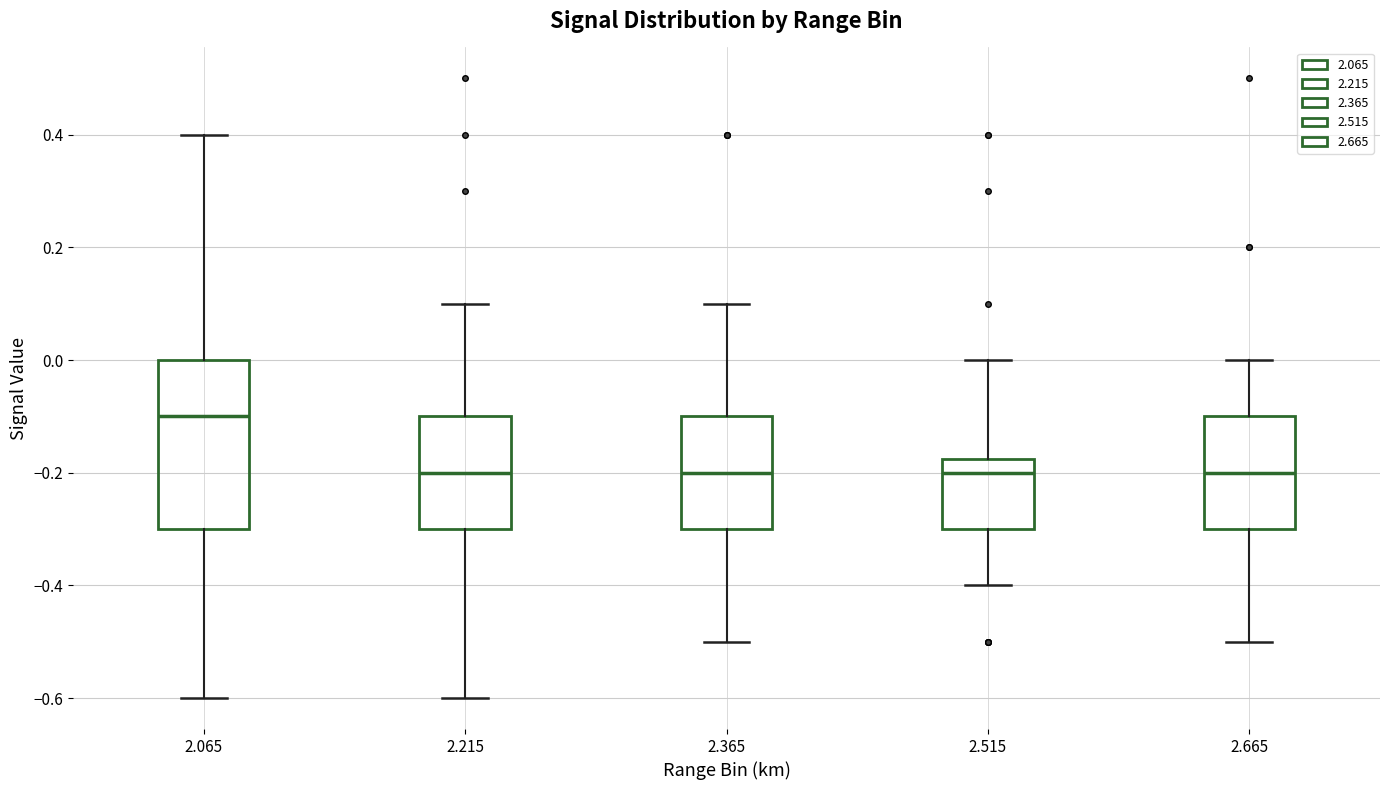

Comparing the boxes themselves (not the whiskers), which one is the tallest?

2.065